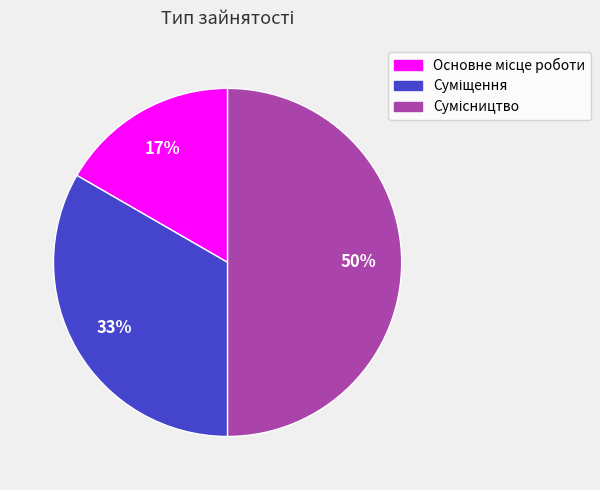

To the nearest percent, what is the difference between the largest and smallest slice percentages?

33%